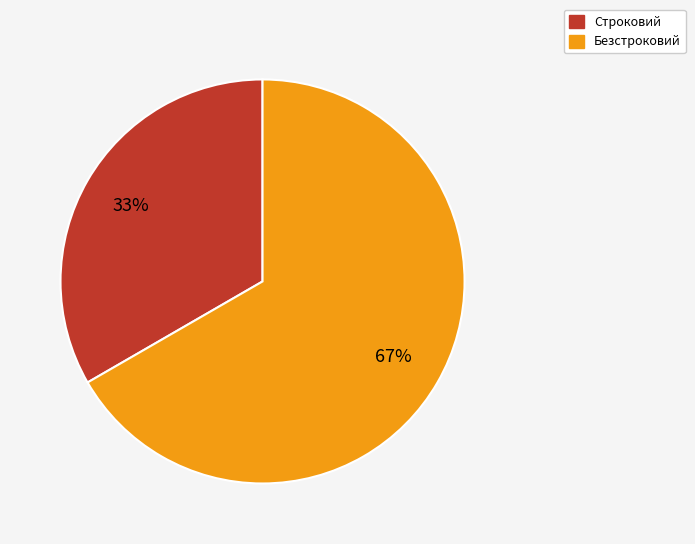

Count the number of slices in the pie.

2